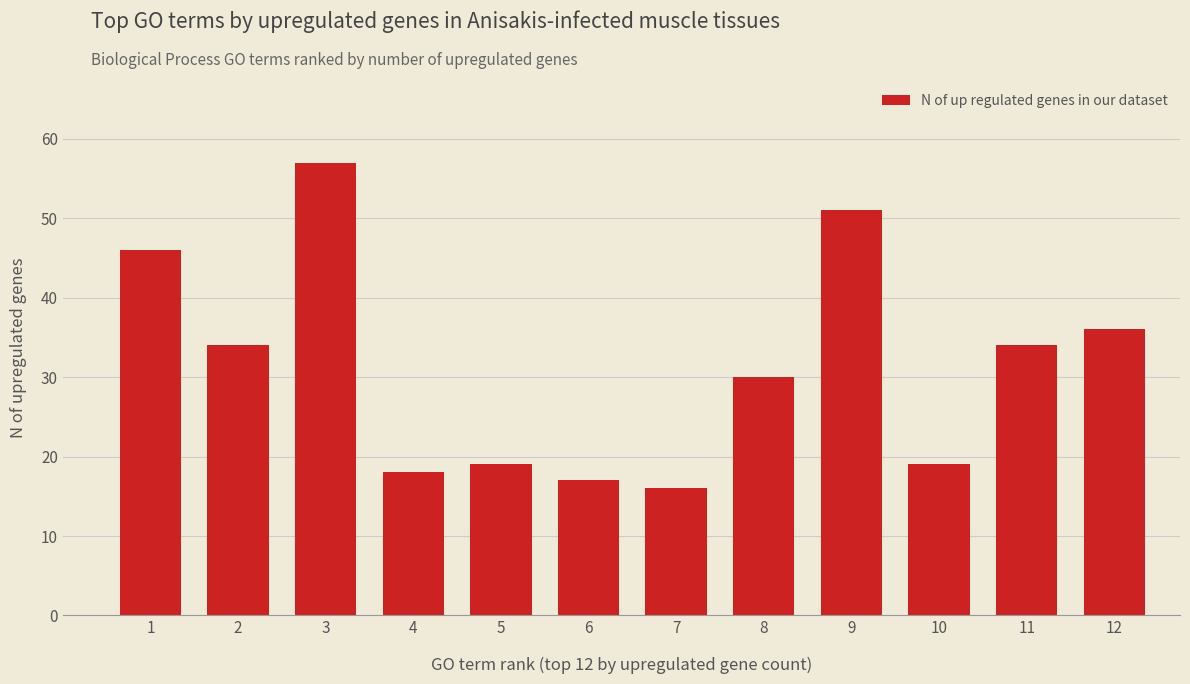

What is the change in value from 4 to 8?

+12